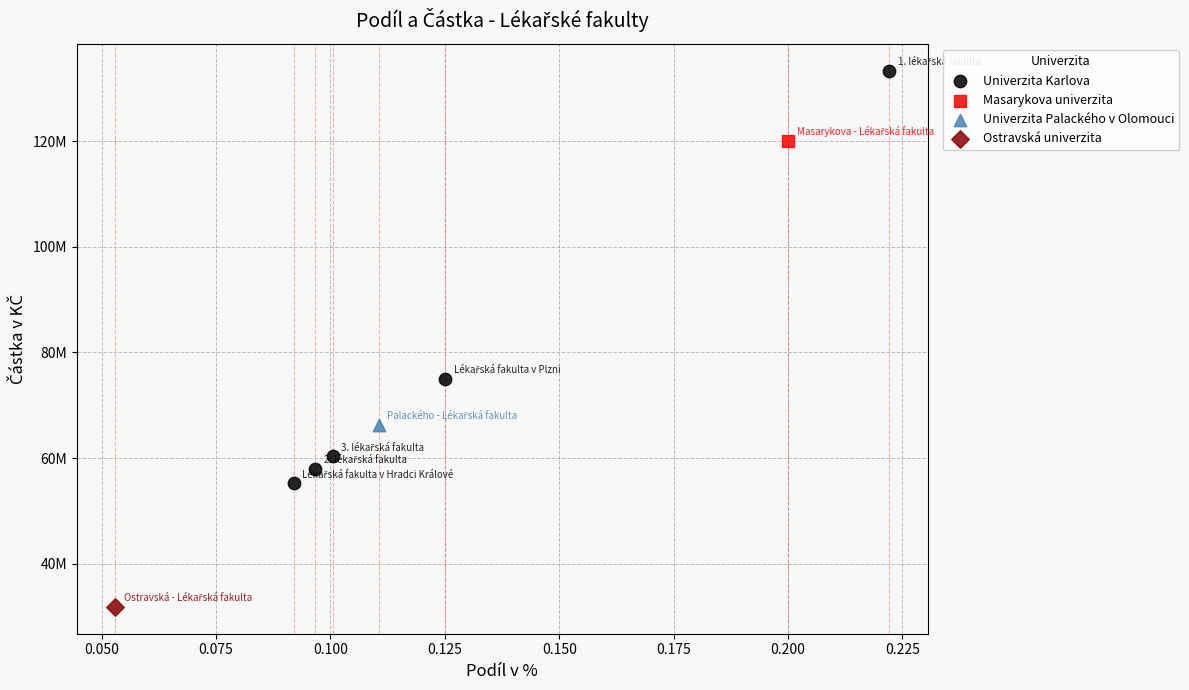

What are all the series names shown in the legend?

Univerzita Karlova, Masarykova univerzita, Univerzita Palackého v Olomouci, Ostravská univerzita